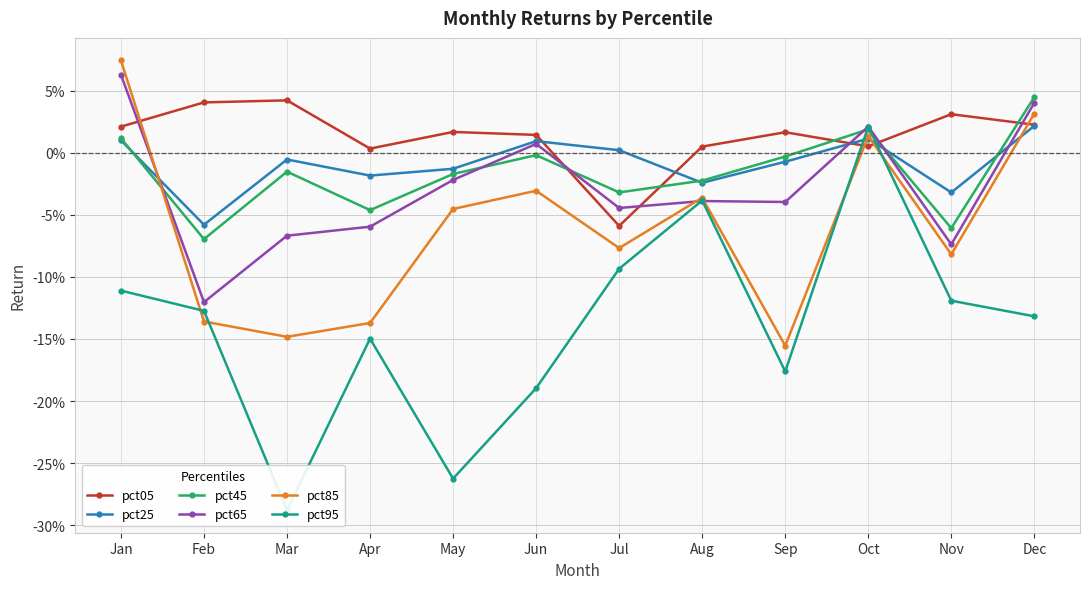

The pct65 series shows -0.1 at Sep. True or false?

False